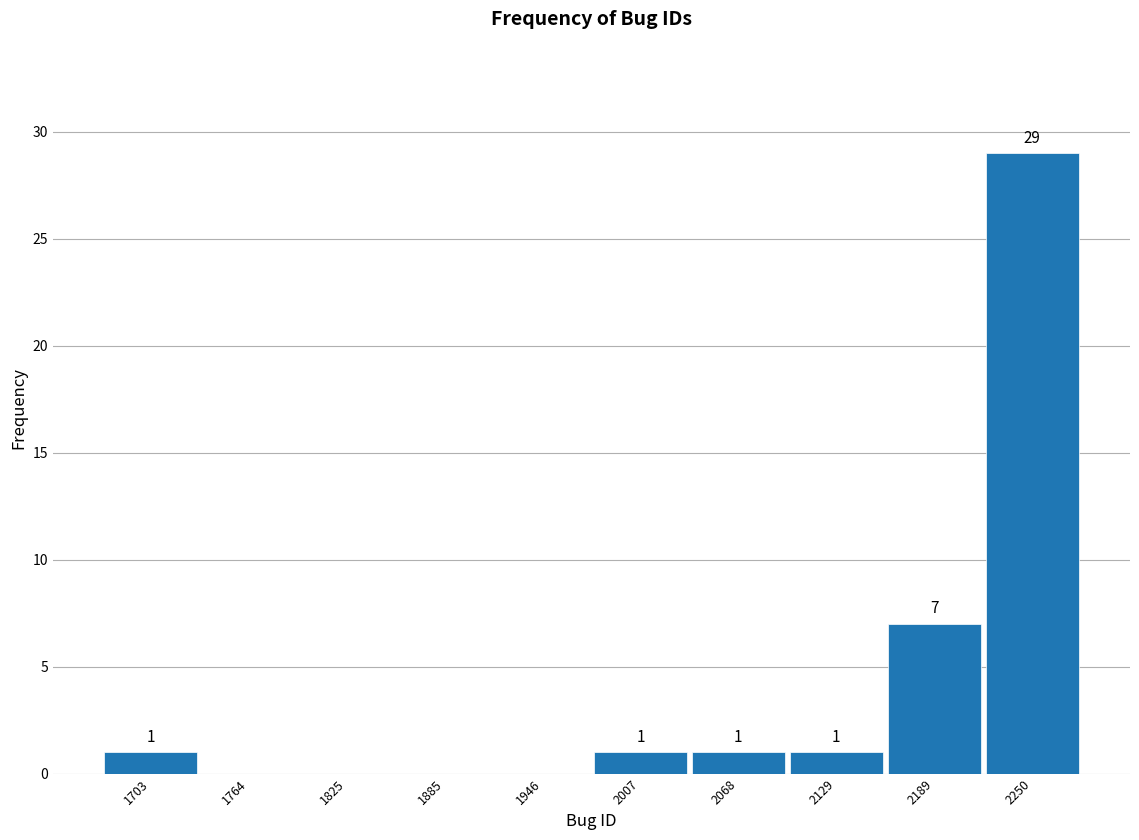

Which range on the x-axis has the tallest bar?

2220 to 2280